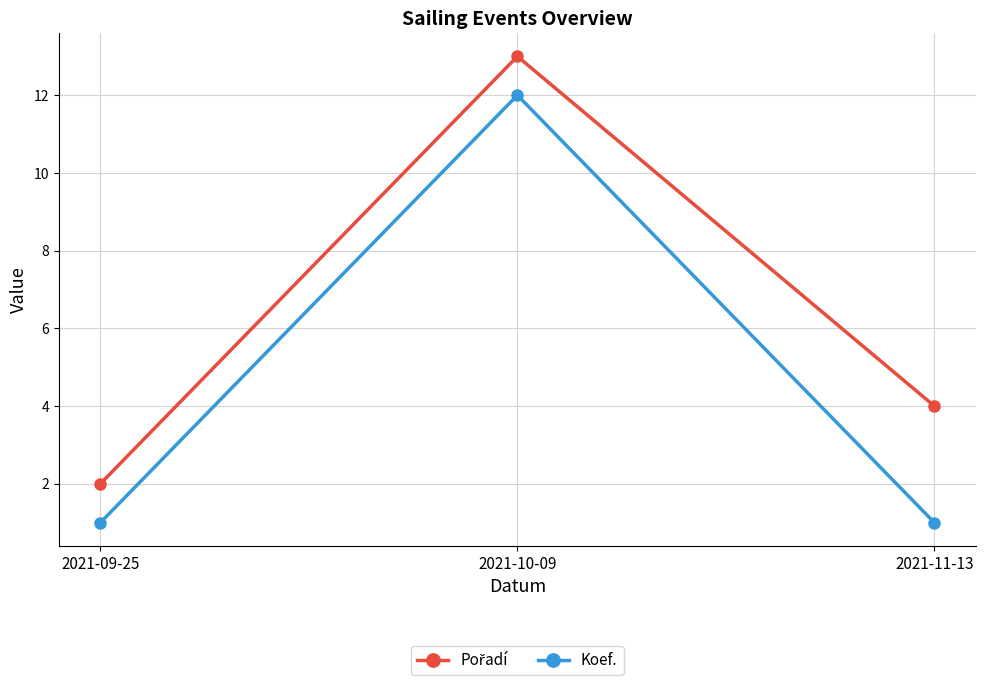

Between 2021-10-09 and 2021-11-13, which series saw the biggest shift?

Koef.